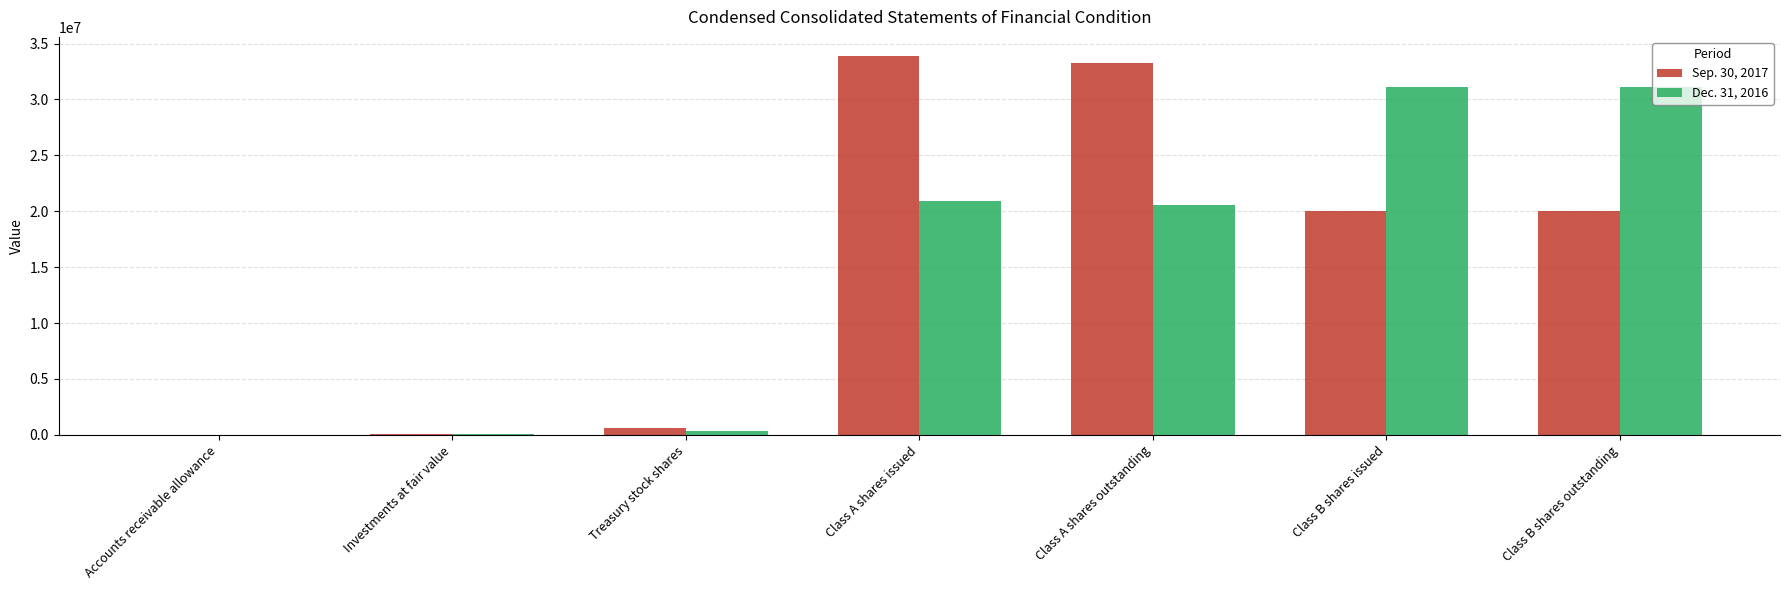

Is the value of Dec. 31, 2016 at Class A shares issued greater than the value of Sep. 30, 2017 at Class A shares outstanding?

No